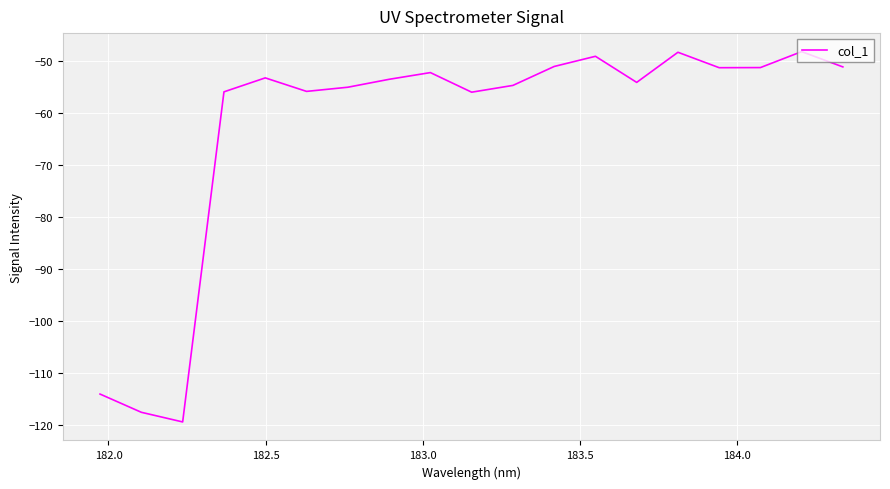

How many series are shown in this chart?

1